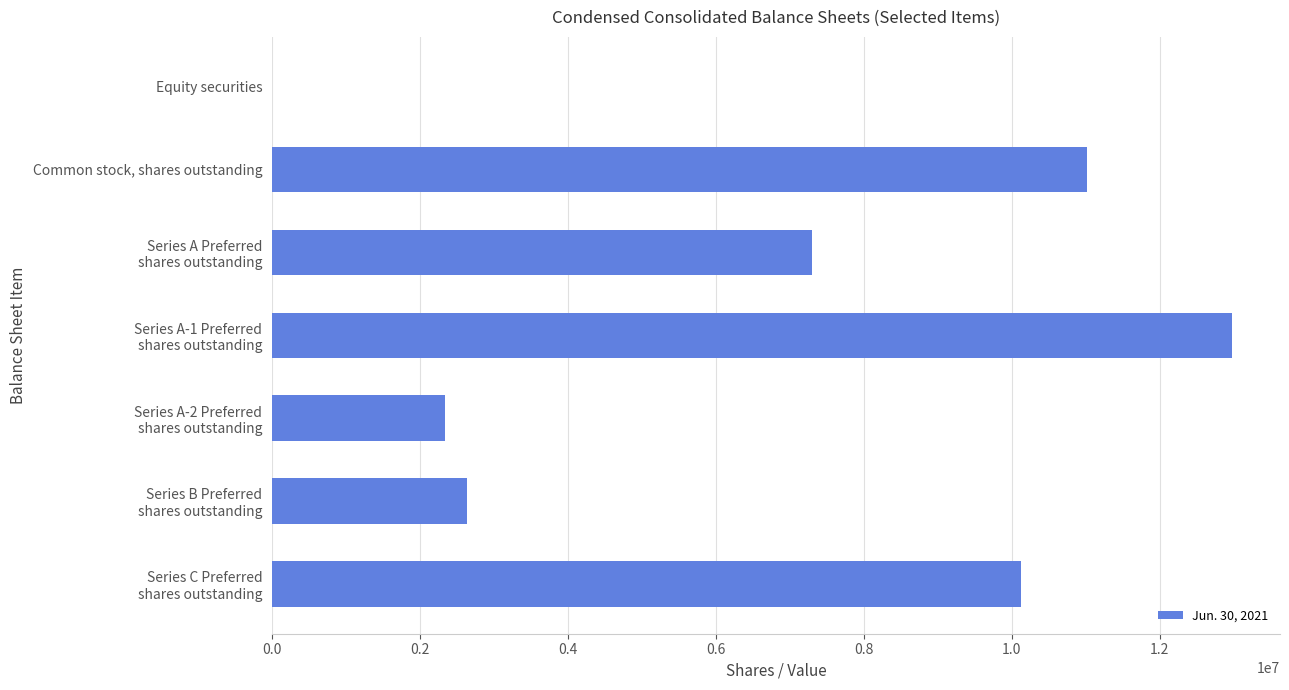

Does the chart contain stacked bars?

No